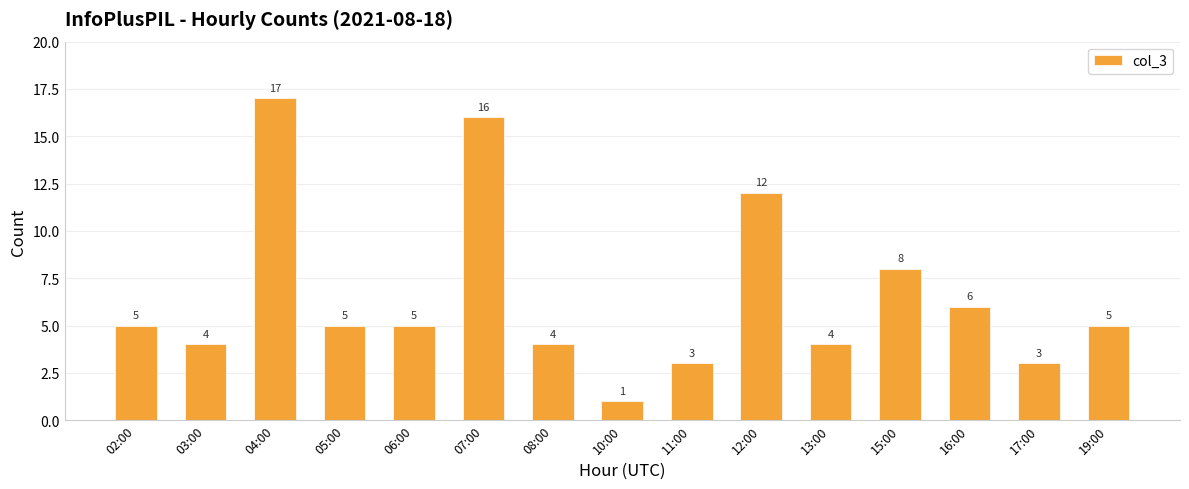

Reading right to left, extract all data points from this chart.

19:00=5	17:00=3	16:00=6	15:00=8	13:00=4	12:00=12	11:00=3	10:00=1	08:00=4	07:00=16	06:00=5	05:00=5	04:00=17	03:00=4	02:00=5